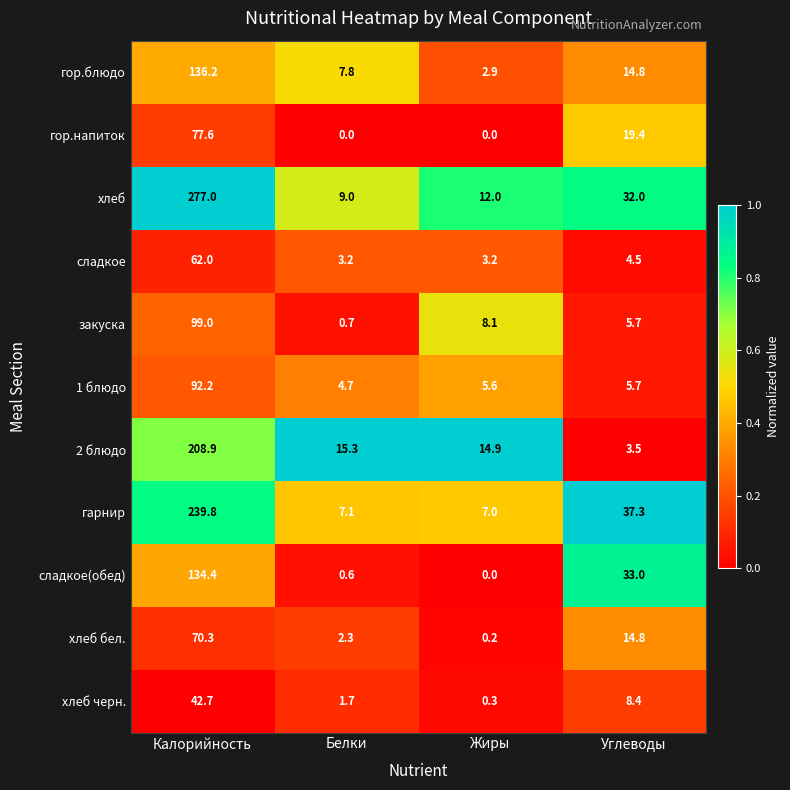

Is the value of хлеб at Углеводы greater than the value of 1 блюдо at Калорийность?

No